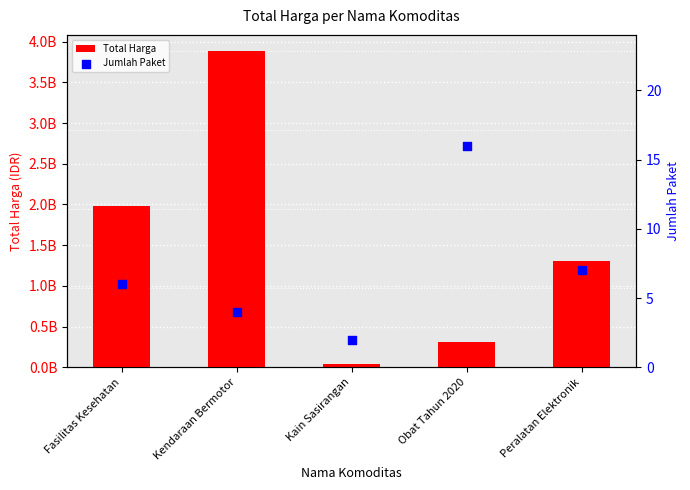

Is the value of Total Harga at Obat Tahun 2020 greater than the value of Jumlah Paket at Kain Sasirangan?

Yes